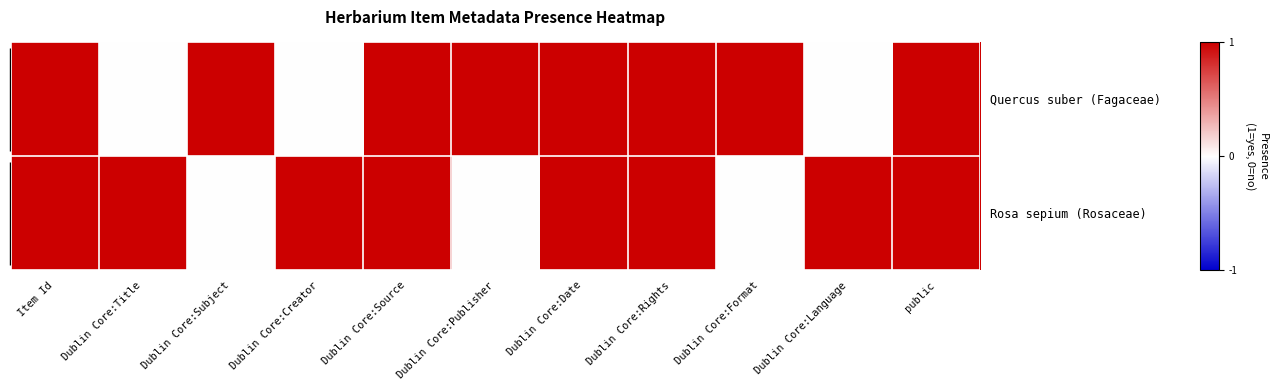

At public, list the series in order from smallest to largest.

Quercus suber (Fagaceae), Rosa sepium (Rosaceae)